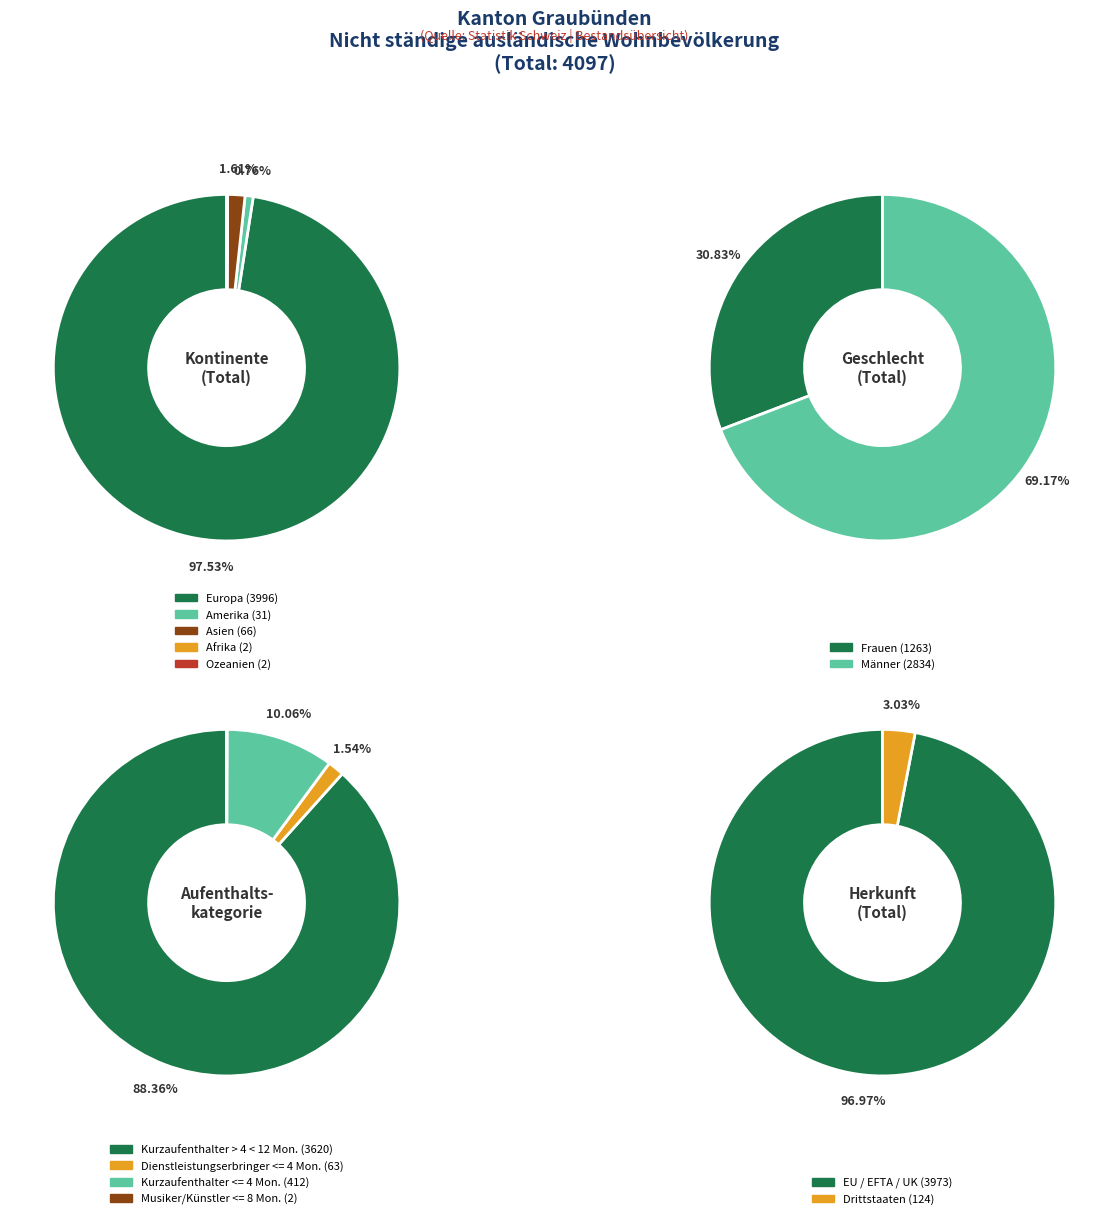

The Asien slice represents 2% of the pie. True or false?

True